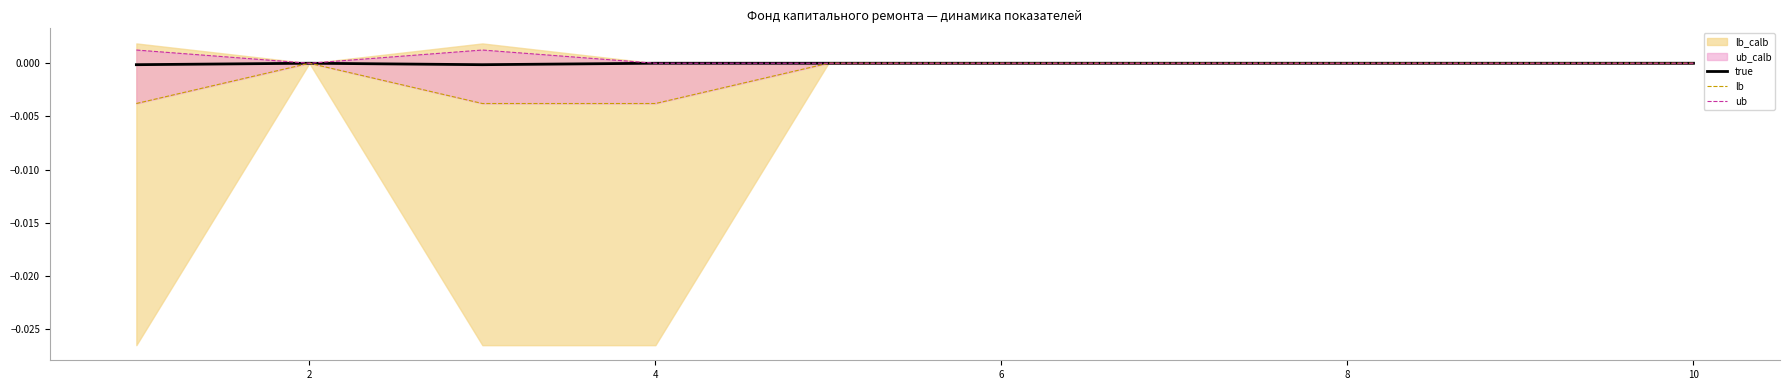

Rank the series at 8 from lowest to highest value.

true, lb, ub